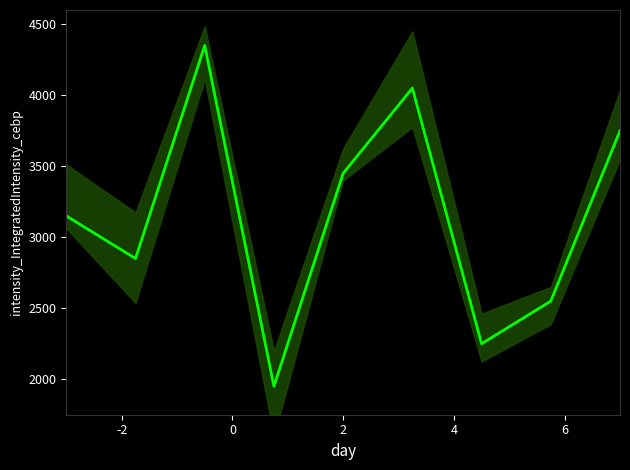

What is the difference between the maximum and minimum values?

2400